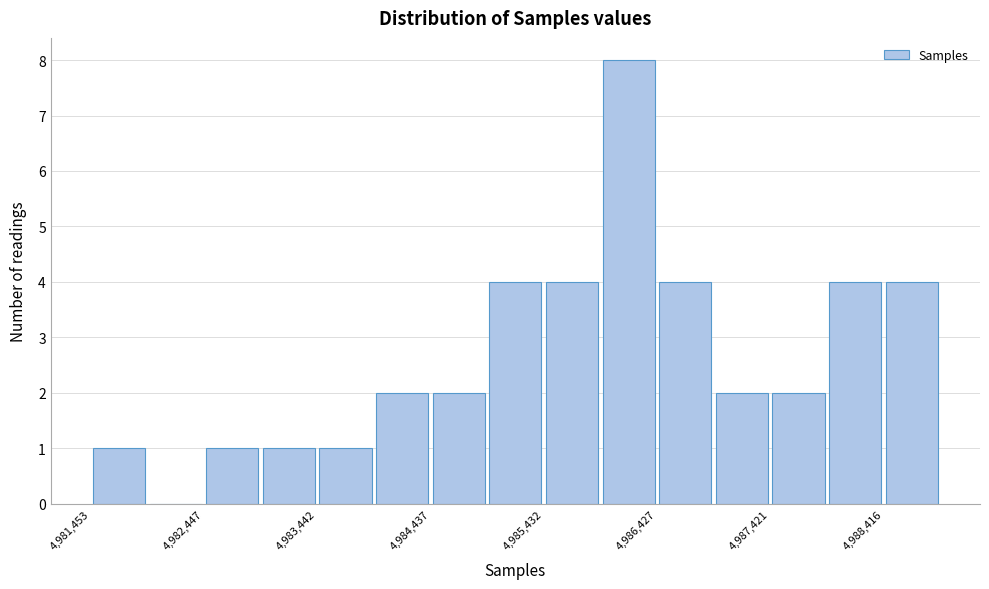

What is the height of the bar covering 4986400 to 4986900 on the x-axis? Neither the bar edges nor the heights are printed on the chart, so give them approximately, as read against the axes.

4